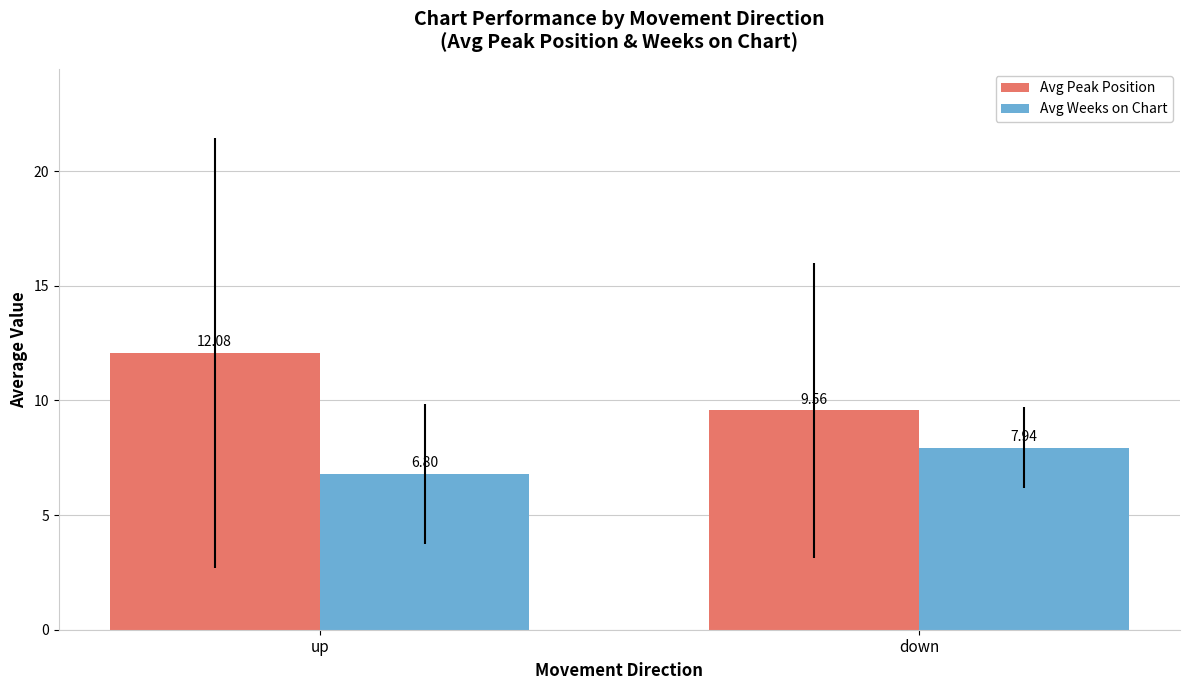

What position from the right is down?

1